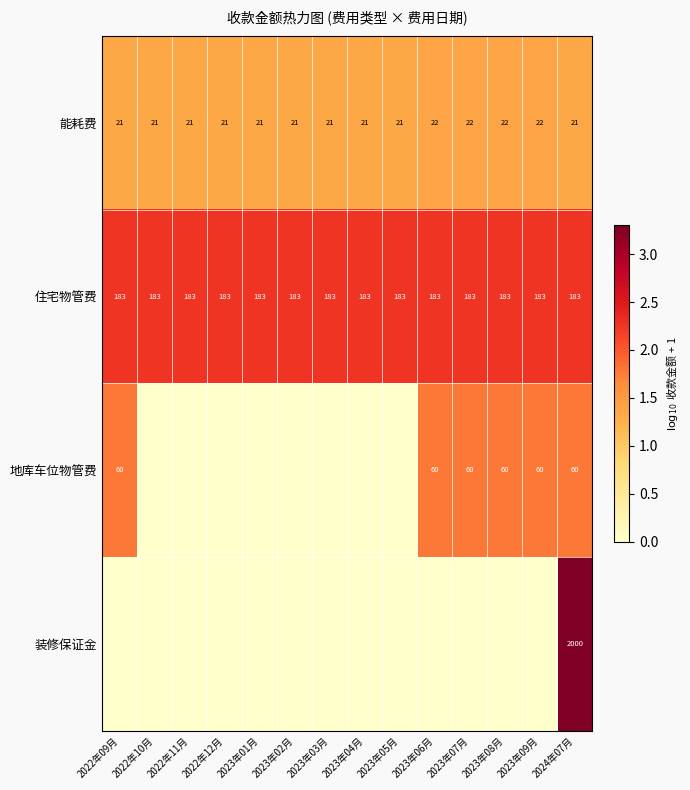

Is the value of 地库车位物管费 at 2022年09月 greater than the value of 能耗费 at 2024年07月?

Yes